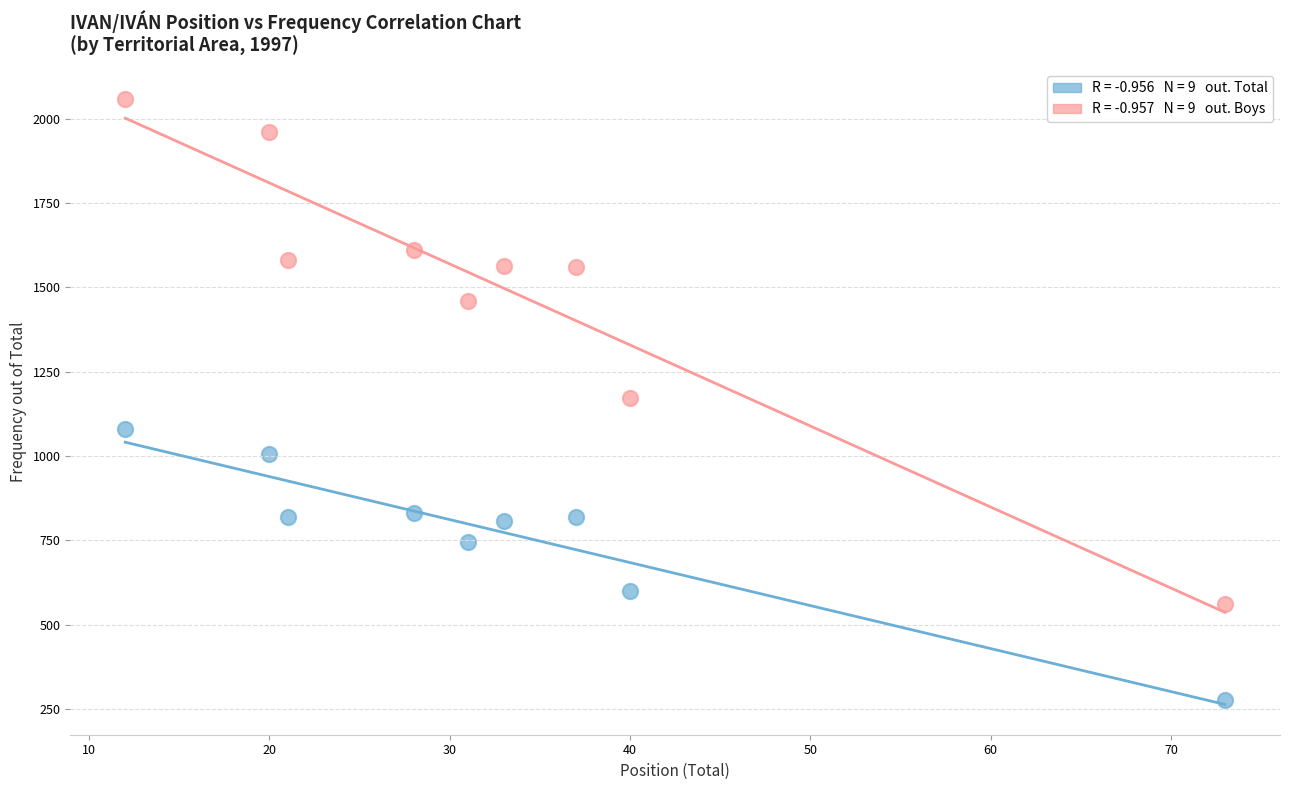

Across all data points, what is the range of X values (max minus min)?

61